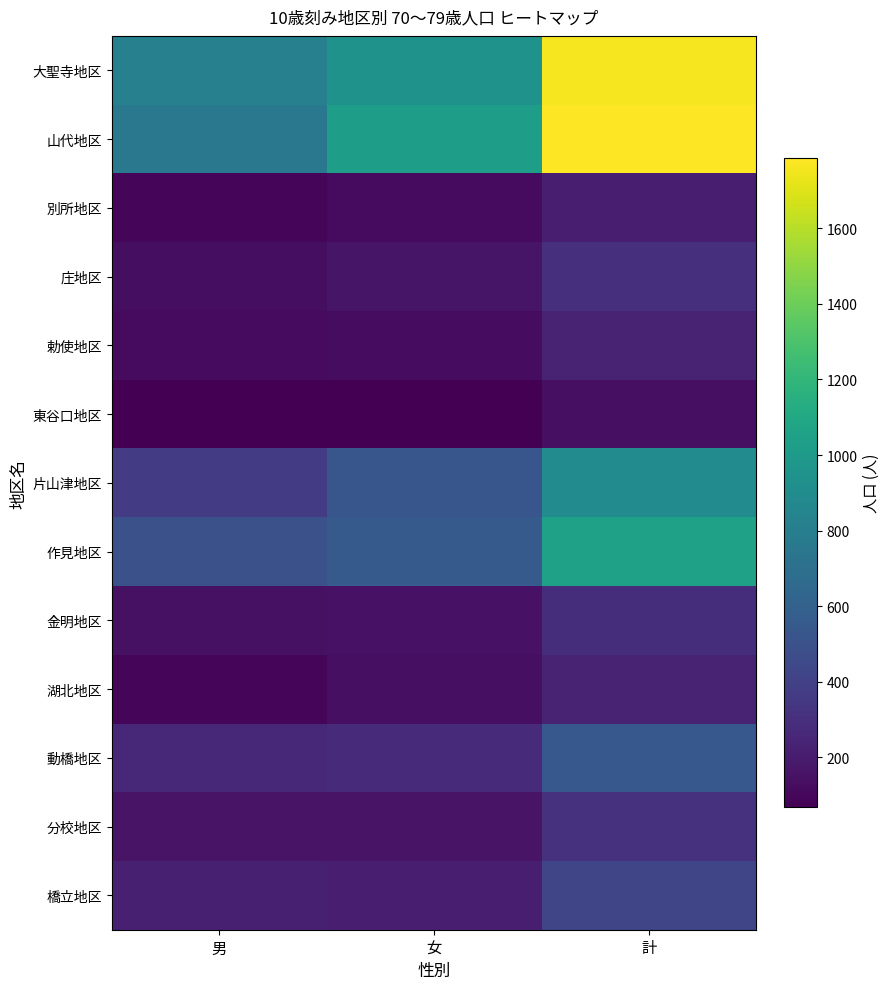

At 男, list the series in order from smallest to largest.

東谷口地区, 湖北地区, 別所地区, 勅使地区, 庄地区, 金明地区, 分校地区, 橋立地区, 動橋地区, 片山津地区, 作見地区, 山代地区, 大聖寺地区